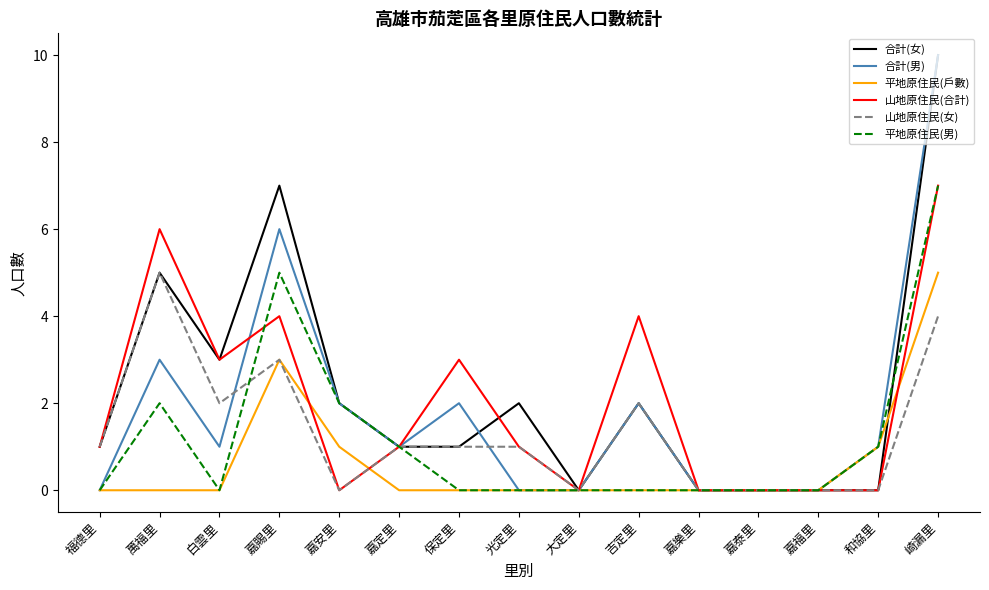

Reading right to left, extract all data points from this chart.

合計(女): 崎漏里=10	和協里=0	嘉福里=0	嘉泰里=0	嘉樂里=0	吉定里=2	大定里=0	光定里=2	保定里=1	嘉定里=1	嘉安里=2	嘉賜里=7	白雲里=3	萬福里=5	福德里=1
合計(男): 崎漏里=10	和協里=1	嘉福里=0	嘉泰里=0	嘉樂里=0	吉定里=2	大定里=0	光定里=0	保定里=2	嘉定里=1	嘉安里=2	嘉賜里=6	白雲里=1	萬福里=3	福德里=0
平地原住民(戶數): 崎漏里=5	和協里=1	嘉福里=0	嘉泰里=0	嘉樂里=0	吉定里=0	大定里=0	光定里=0	保定里=0	嘉定里=0	嘉安里=1	嘉賜里=3	白雲里=0	萬福里=0	福德里=0
山地原住民(合計): 崎漏里=7	和協里=0	嘉福里=0	嘉泰里=0	嘉樂里=0	吉定里=4	大定里=0	光定里=1	保定里=3	嘉定里=1	嘉安里=0	嘉賜里=4	白雲里=3	萬福里=6	福德里=1
山地原住民(女): 崎漏里=4	和協里=0	嘉福里=0	嘉泰里=0	嘉樂里=0	吉定里=2	大定里=0	光定里=1	保定里=1	嘉定里=1	嘉安里=0	嘉賜里=3	白雲里=2	萬福里=5	福德里=1
平地原住民(男): 崎漏里=7	和協里=1	嘉福里=0	嘉泰里=0	嘉樂里=0	吉定里=0	大定里=0	光定里=0	保定里=0	嘉定里=1	嘉安里=2	嘉賜里=5	白雲里=0	萬福里=2	福德里=0